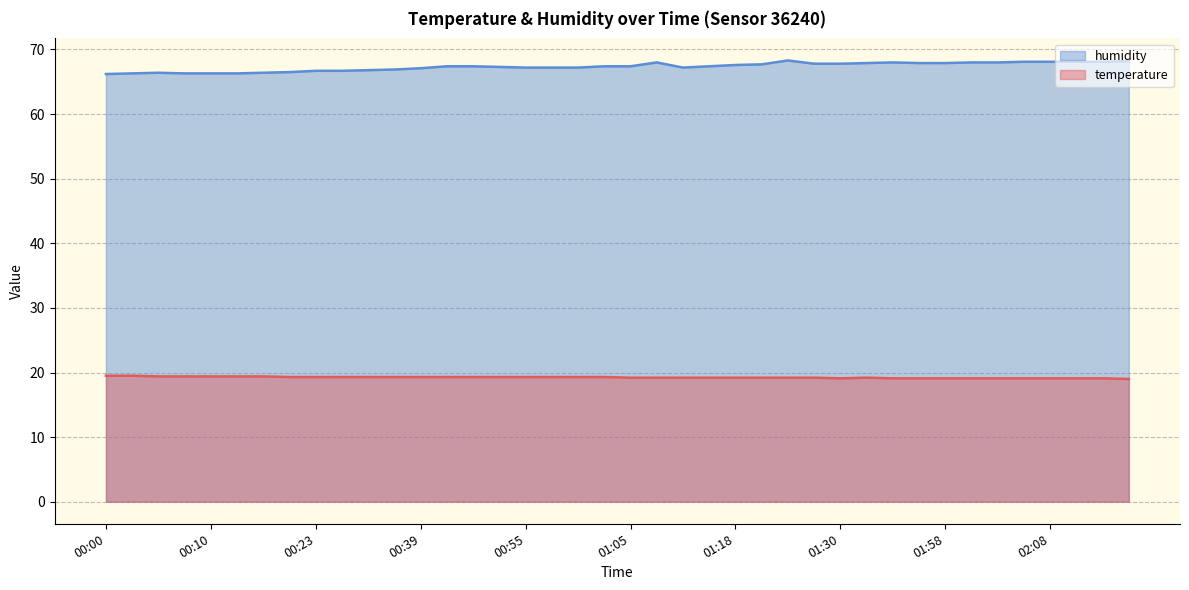

True or false: temperature and humidity intersect in this chart.

False